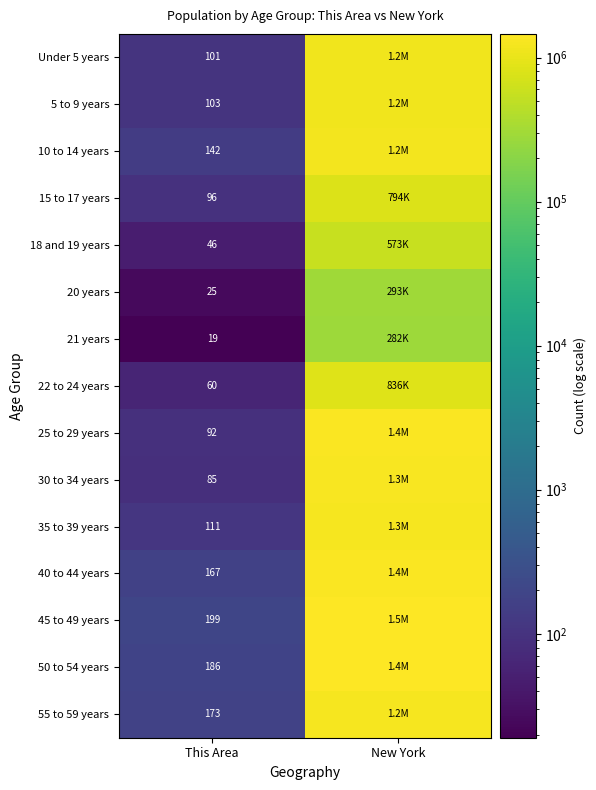

What is the difference between the highest and lowest values at This Area?

180